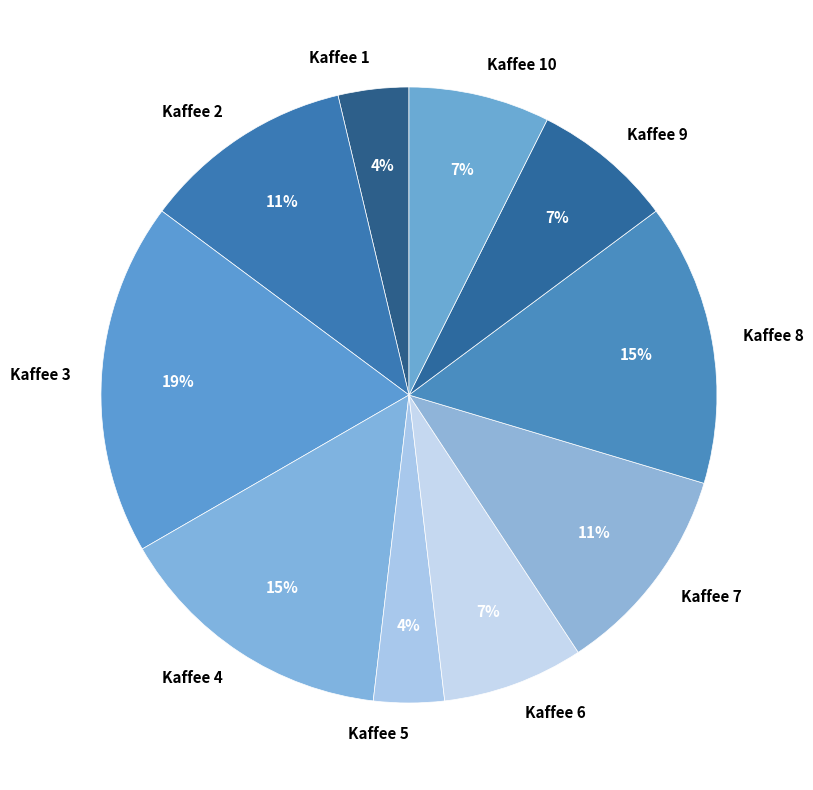

Which slice is the largest?

Kaffee 3